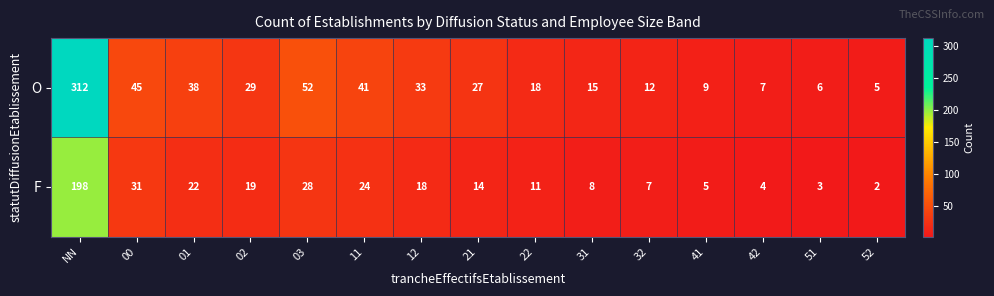

Reading left to right, what are all the values shown in this chart?

O: 312	45	38	29	52	41	33	27	18	15	12	9	7	6	5
F: 198	31	22	19	28	24	18	14	11	8	7	5	4	3	2